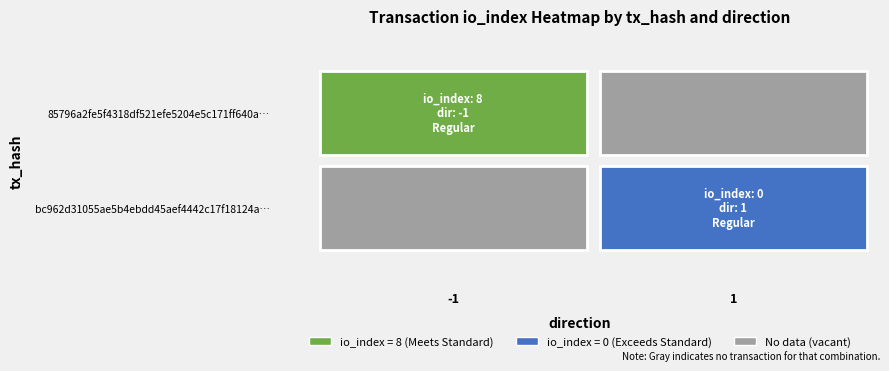

The 85796a2fe5f4318df521efe5204e5c171ff640a series shows 11 at io_index. True or false?

False